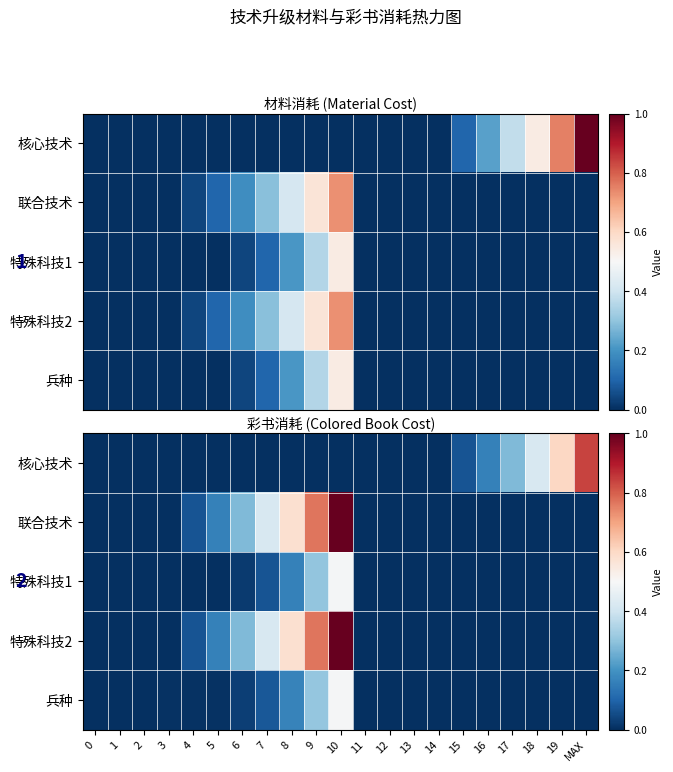

Between 3 and 16, which series saw the biggest shift?

核心技术